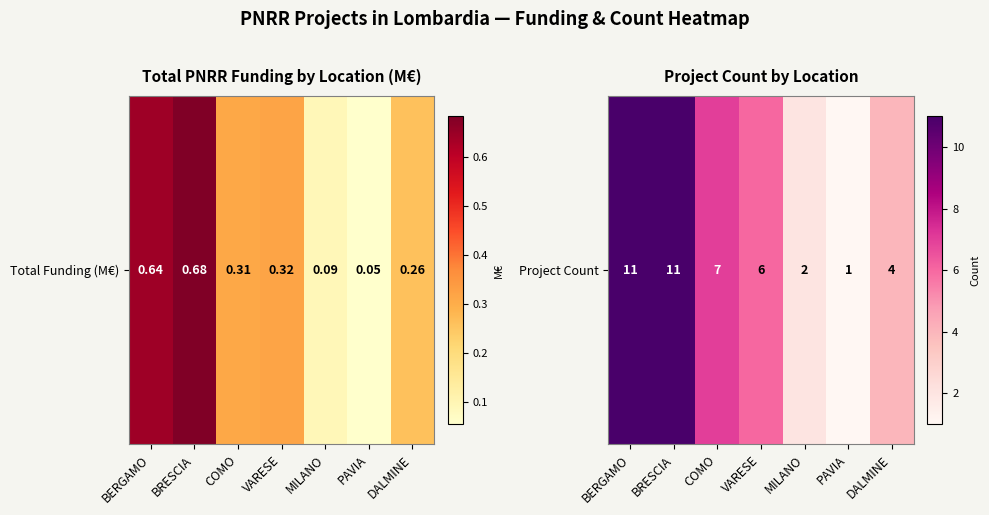

What is the smallest value displayed?

1